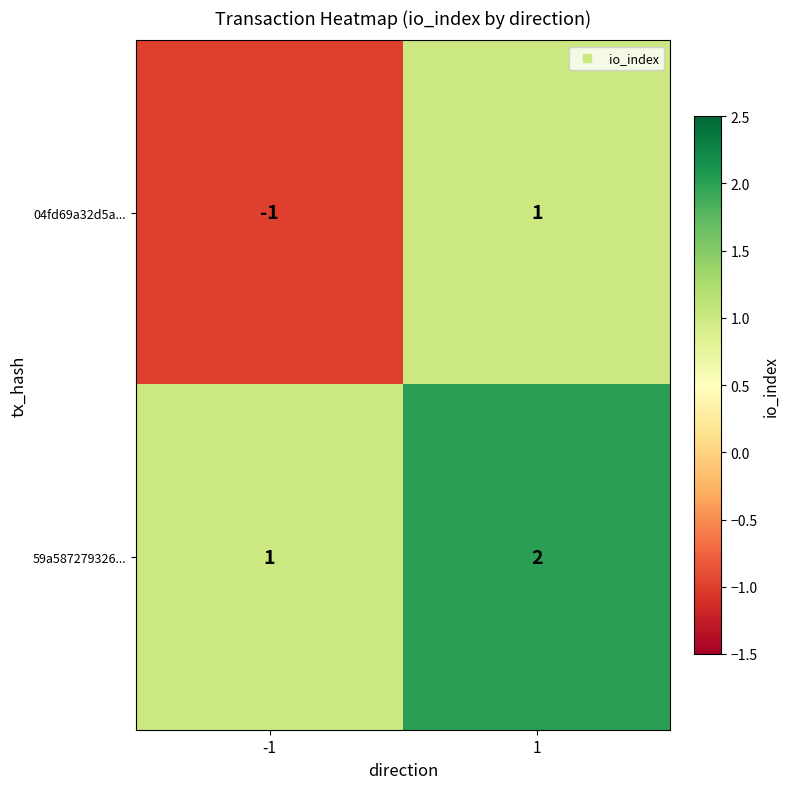

Between -1 and 1, which series saw the biggest shift?

04fd69a32d5a...